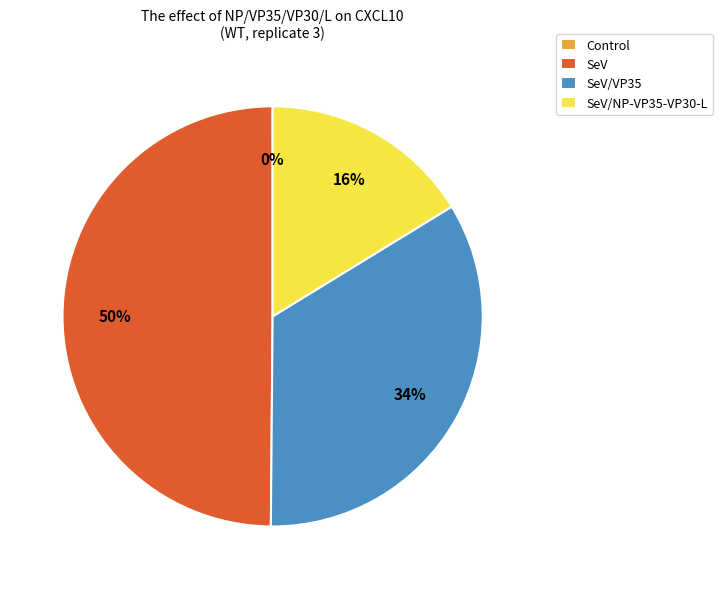

Which has a higher value, SeV/VP35 or SeV/NP-VP35-VP30-L?

SeV/VP35